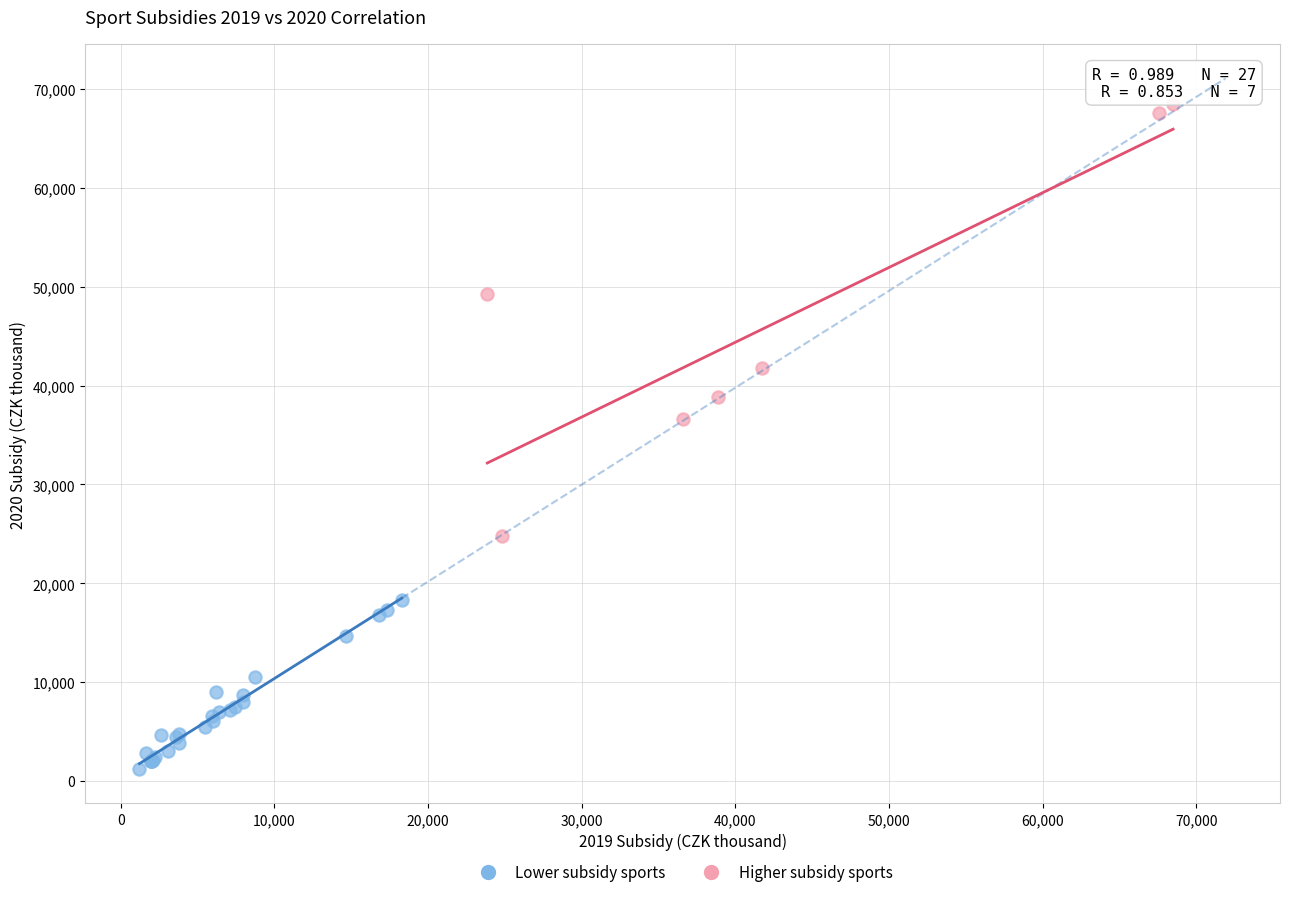

Which series reaches the minimum Y coordinate?

Lower subsidy sports